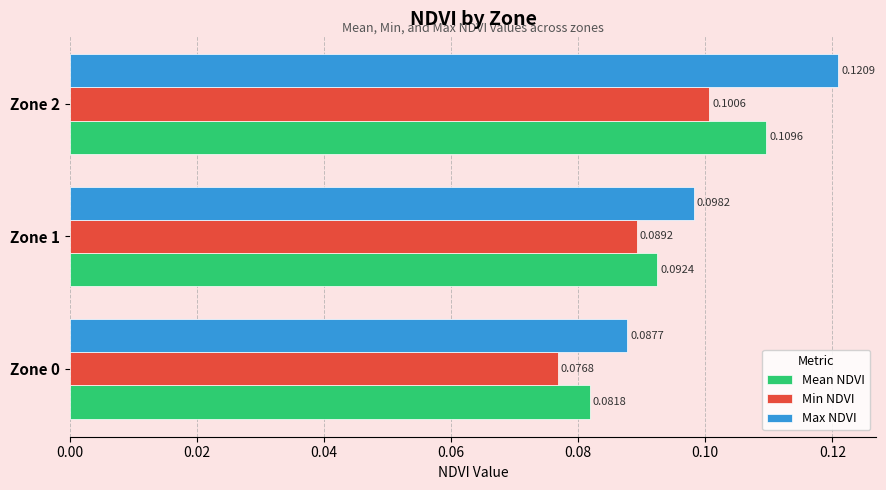

Is the value of Min NDVI at Zone 2 greater than the value of Max NDVI at Zone 2?

No